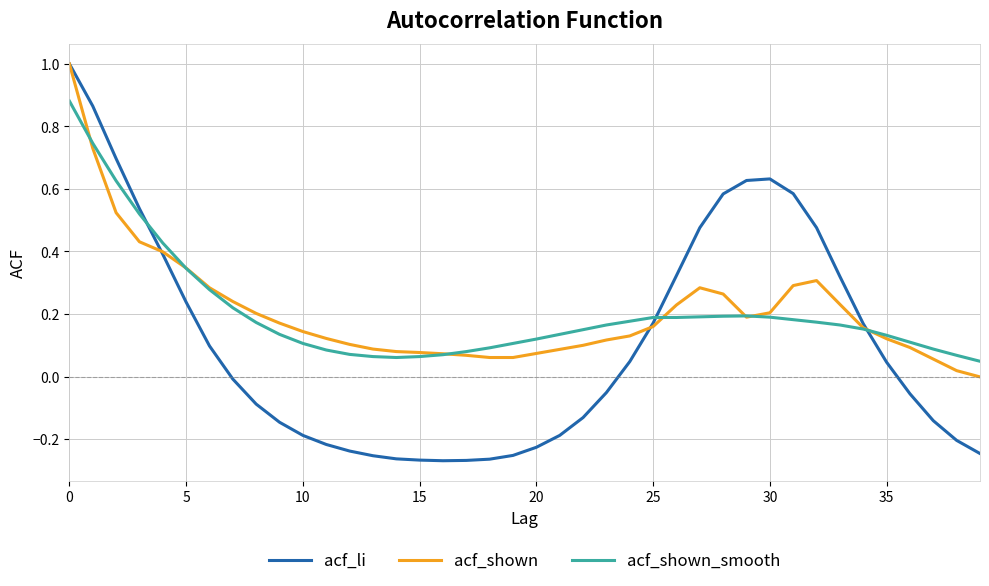

What is the difference between the second highest and second lowest values in the acf_li series?

1.1